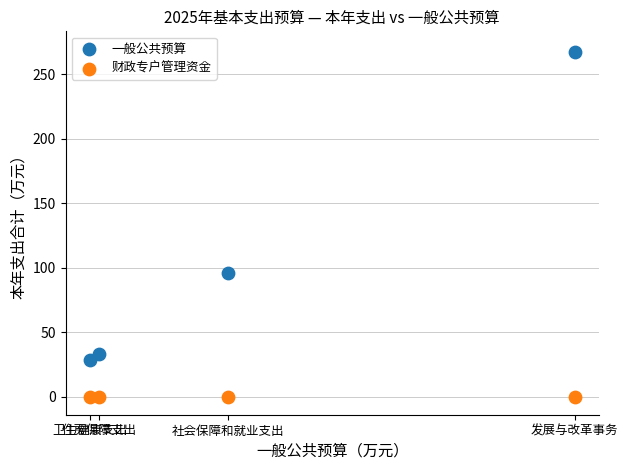

What are all the series names shown in the legend?

一般公共预算, 财政专户管理资金